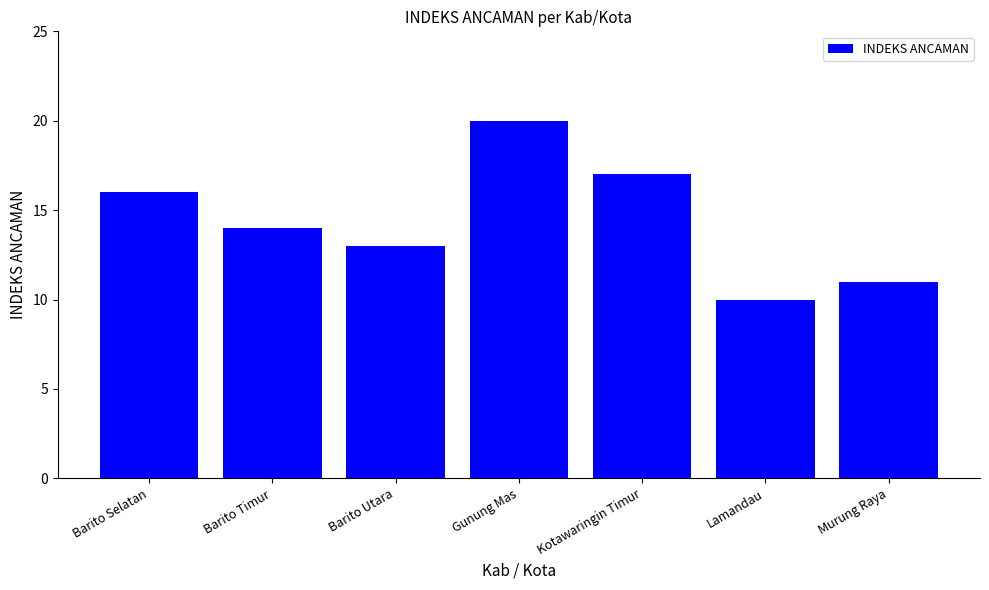

What is the sum of all values?

101